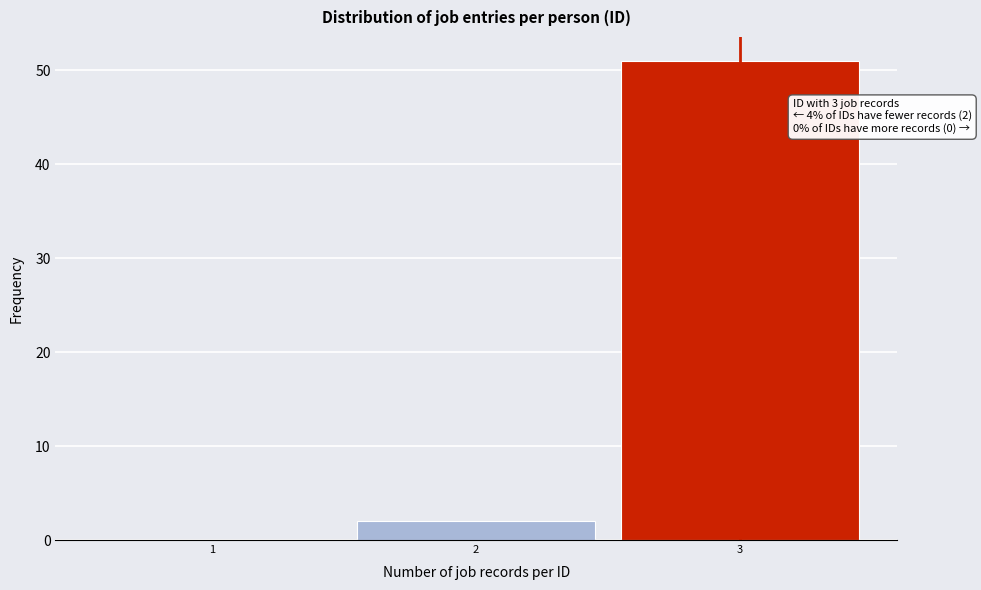

Which range on the x-axis has the tallest bar?

2.5 to 3.5